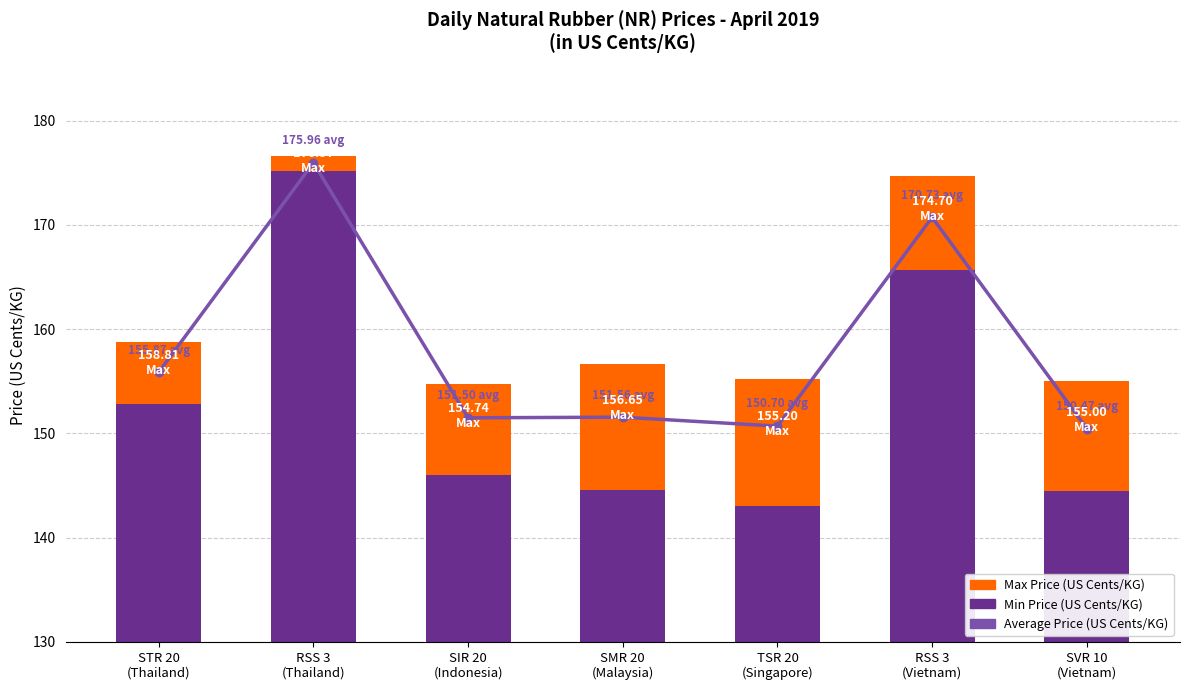

What position from the left is SVR 10
(Vietnam)?

7